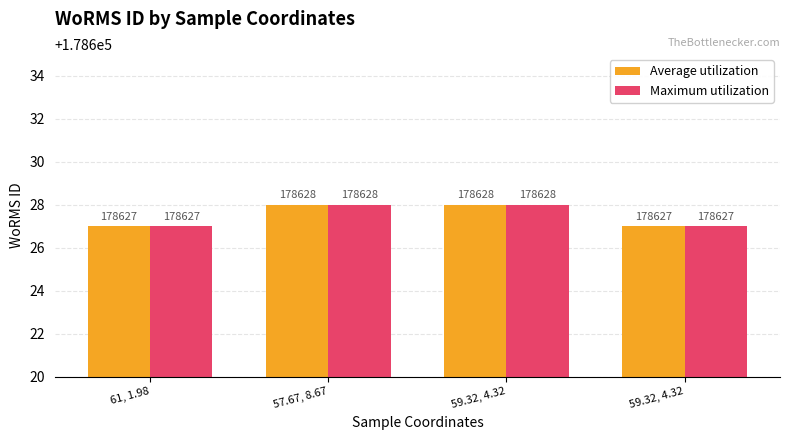

Are the bars horizontal?

No